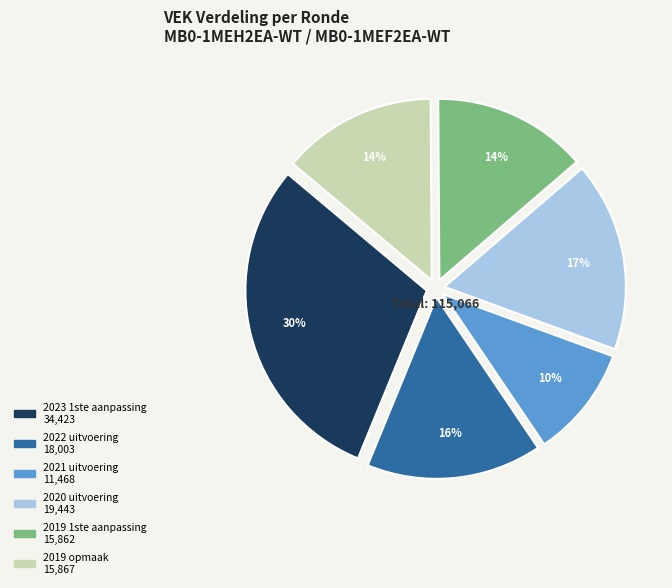

What is the largest slice in the pie chart?

2023 1ste aanpassing